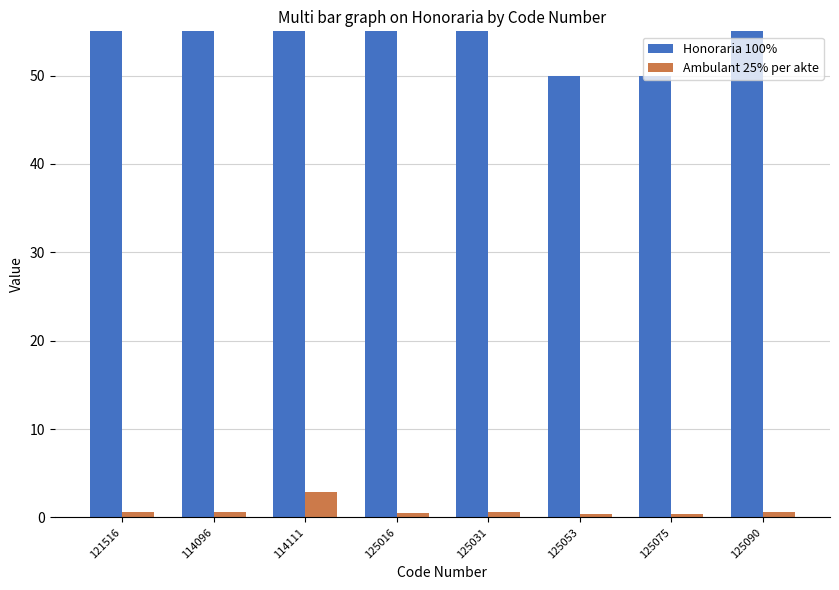

The value of Honoraria 100% at 125075 is 50.0. True or false?

True